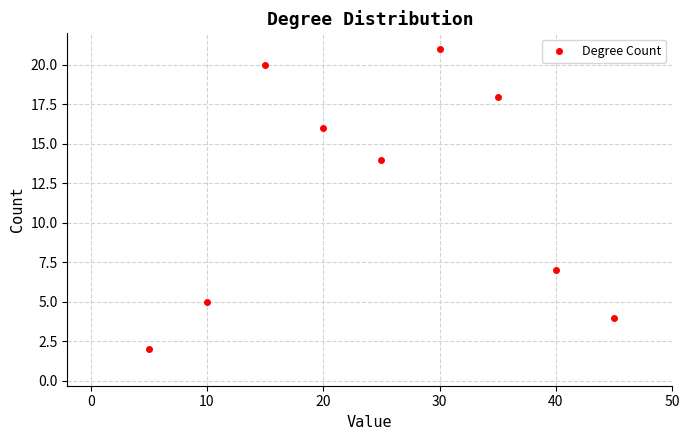

What Y value in the scatter plot is closest to 11?

14